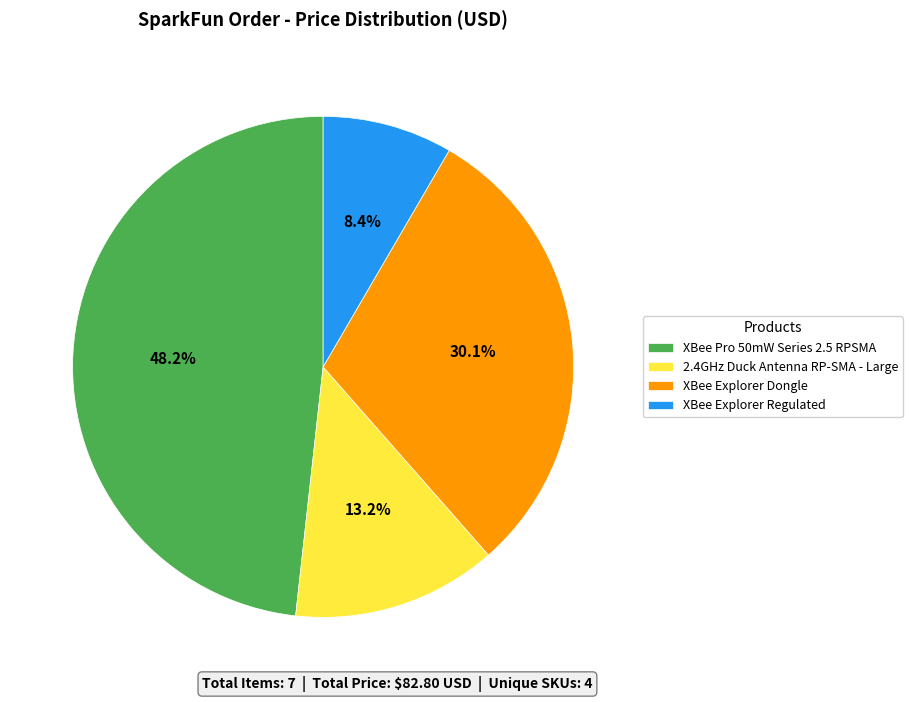

Is there any slice that represents more than half of the pie?

No